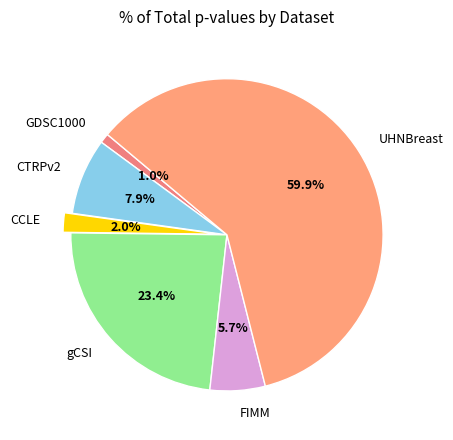

Which slice represents more than half of the pie?

UHNBreast